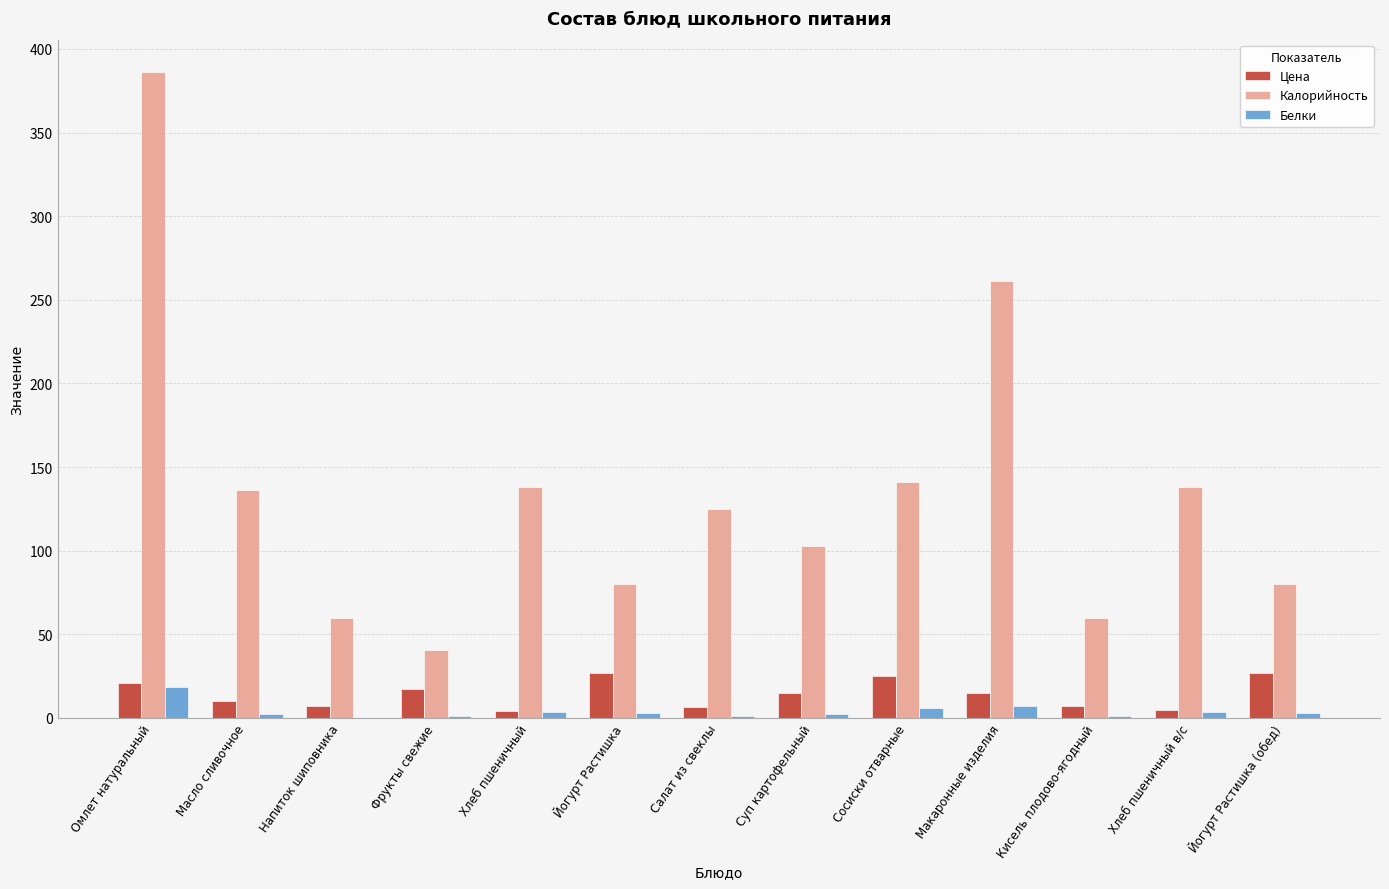

Which category has the highest value in the Калорийность series?

Омлет натуральный